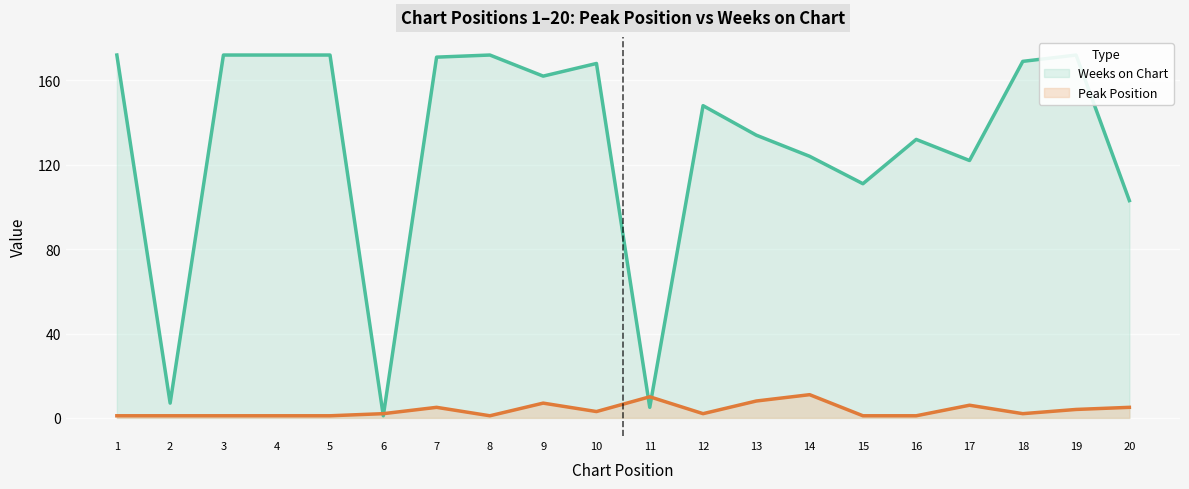

Between 2 and 6, which is larger?

6